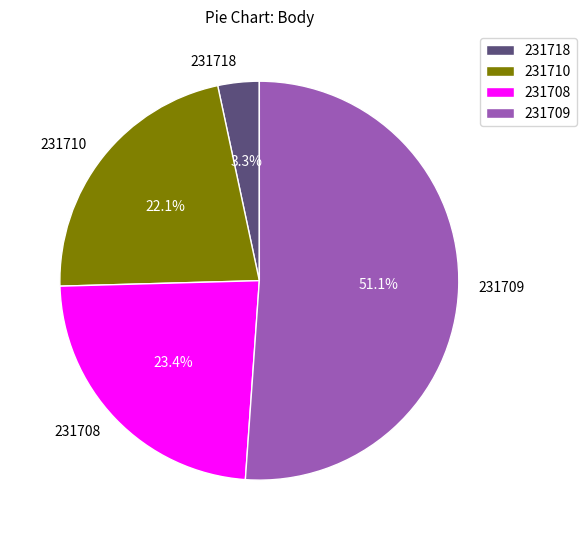

The 231718 slice represents 10% of the pie. True or false?

False